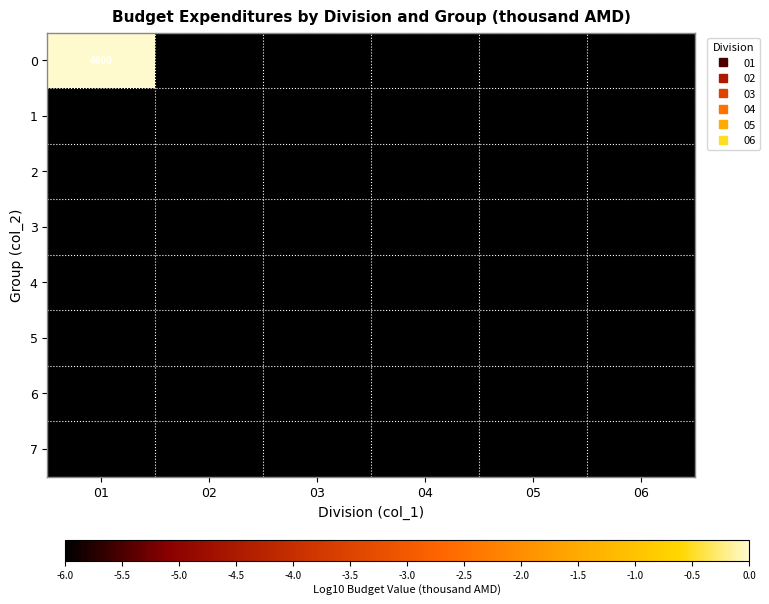

Where is 3 nearest to the value -6?

01